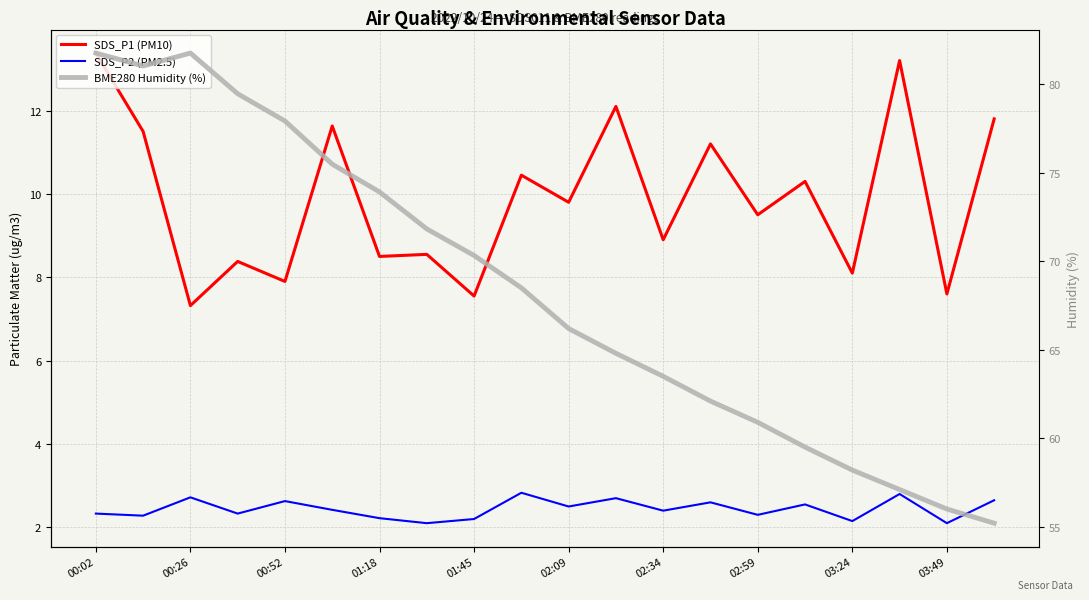

What is the value of the BME280 Humidity (%) point at the 5th from the left?

77.9